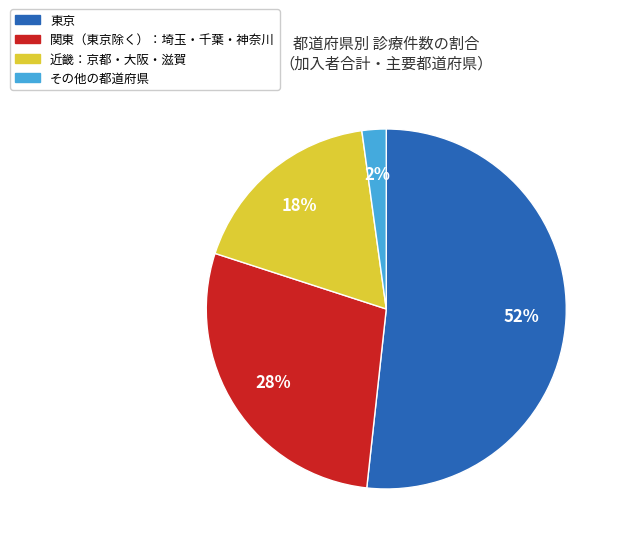

Is it true that 関東（東京除く）：埼玉・千葉・神奈川 is 34% of the pie?

False